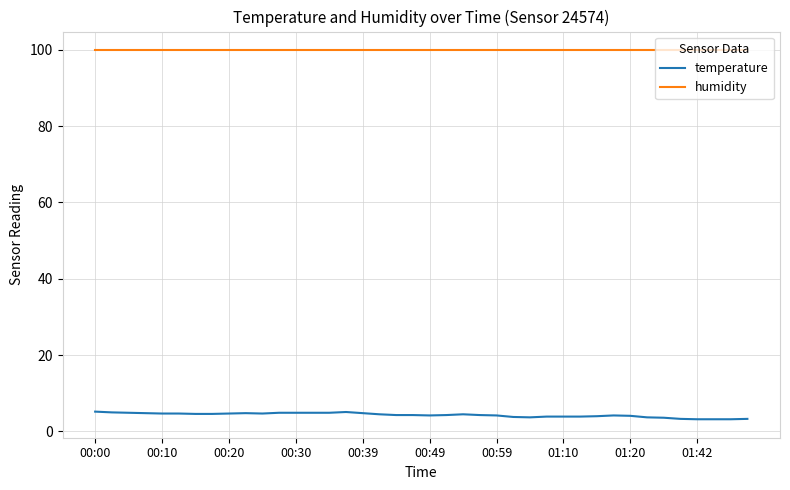

What is the highest value of the temperature series?

5.2